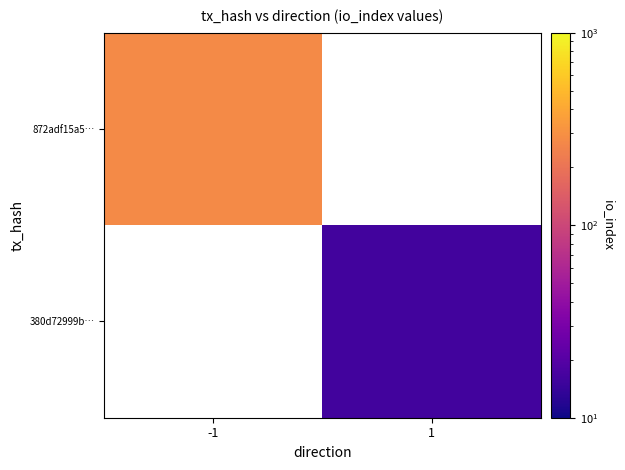

Which category has the lowest value across all series?

1